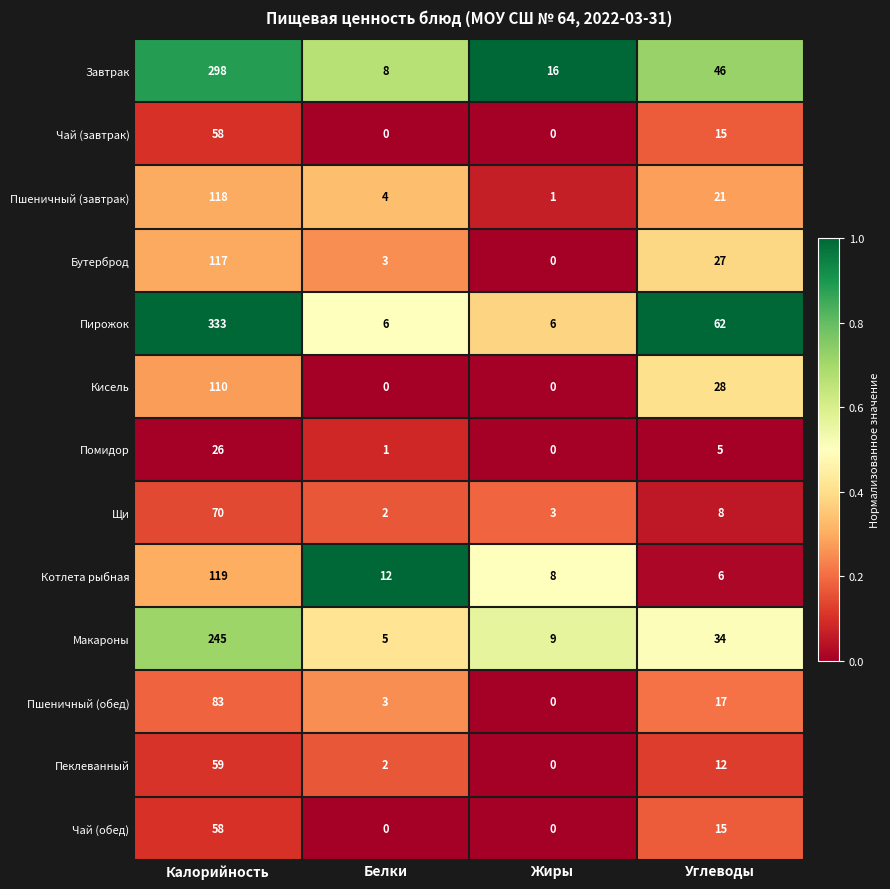

What is the total value across all series at Углеводы?

296